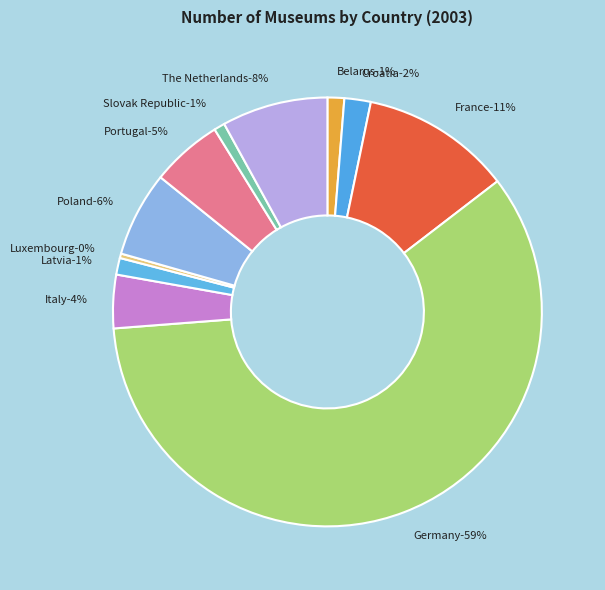

How much of the chart is everything except Latvia?

98.7%